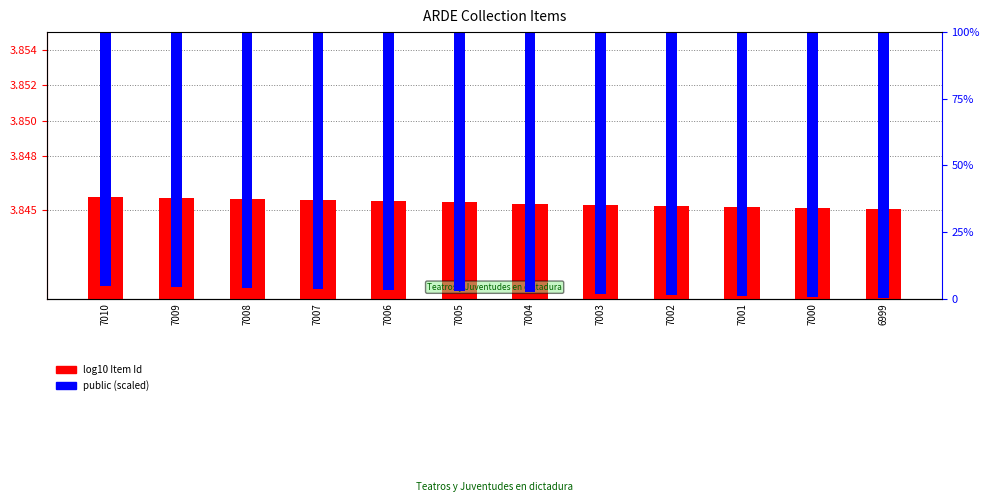

What is the greatest value displayed?

3.8